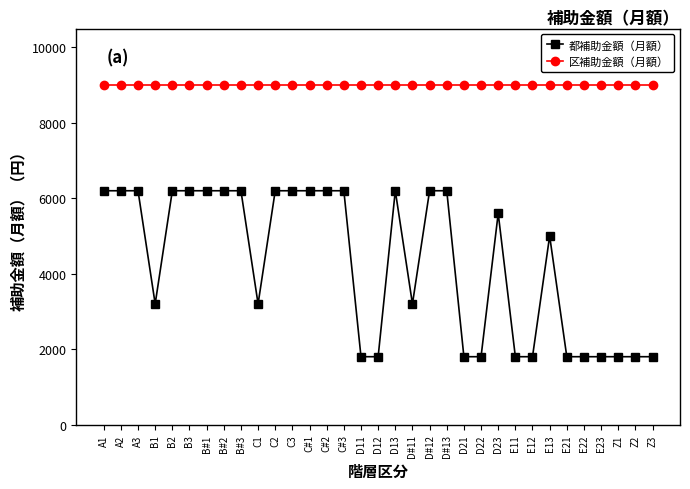

Which series has the largest total across all categories?

区補助金額（月額）